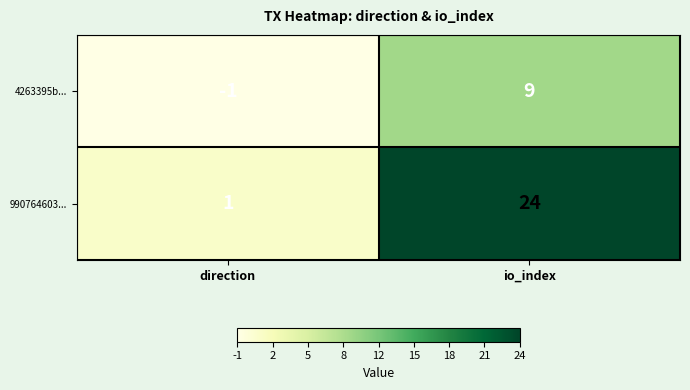

At direction, list the series in order from largest to smallest.

990764603..., 4263395b...